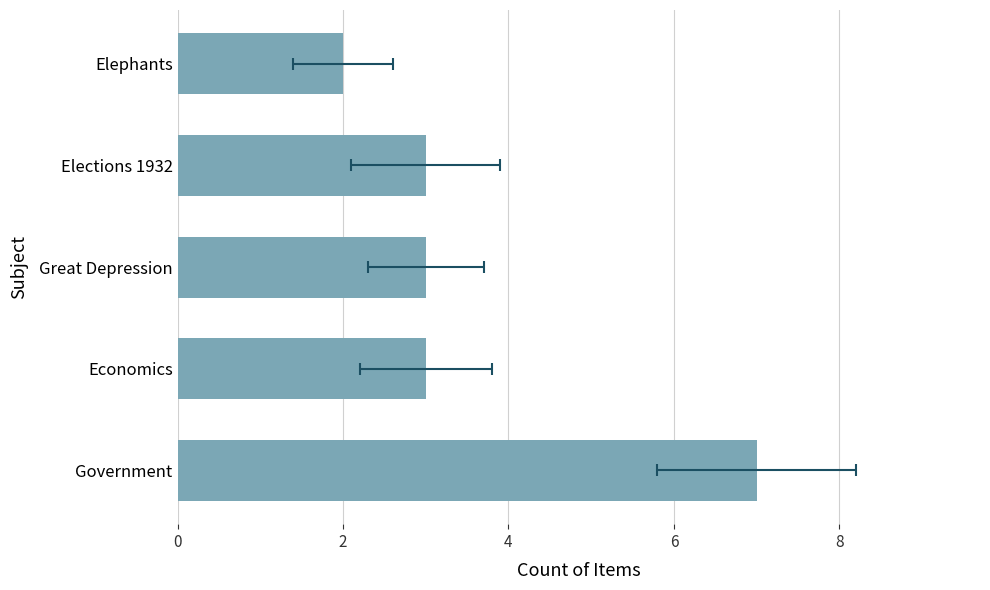

How many data points are less than 3?

1